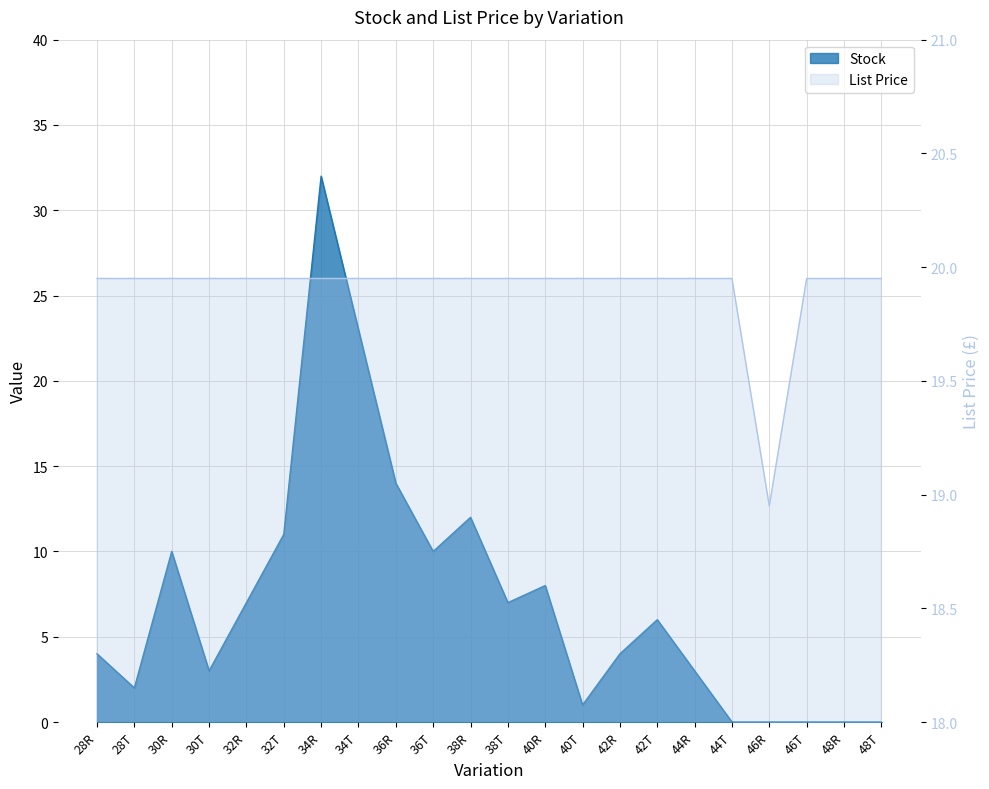

List the series in order of their peak value, highest first.

Stock, List Price